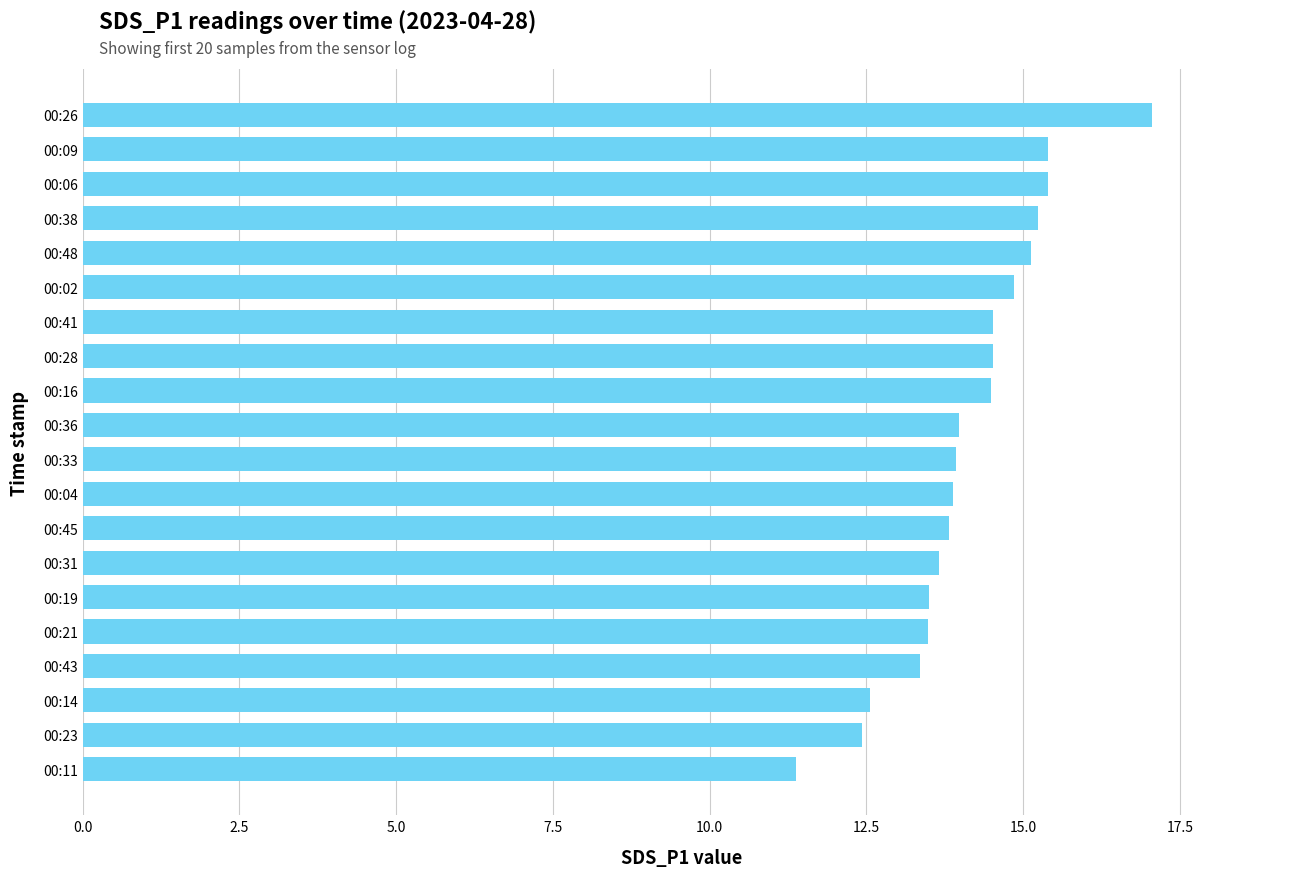

What is the difference between the maximum and second lowest values?

4.6